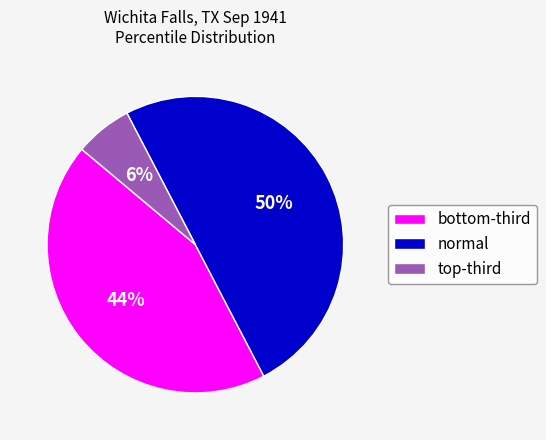

To the nearest percent, what is the average slice percentage?

33%